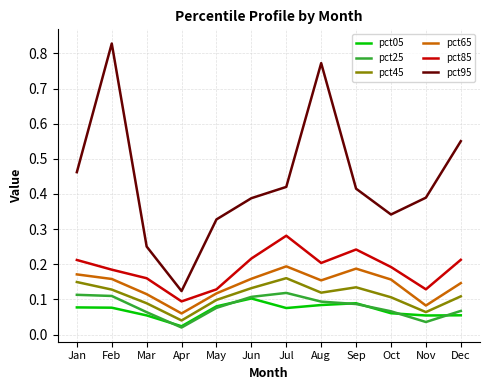

At which category does pct85 reach its first local peak?

Jul